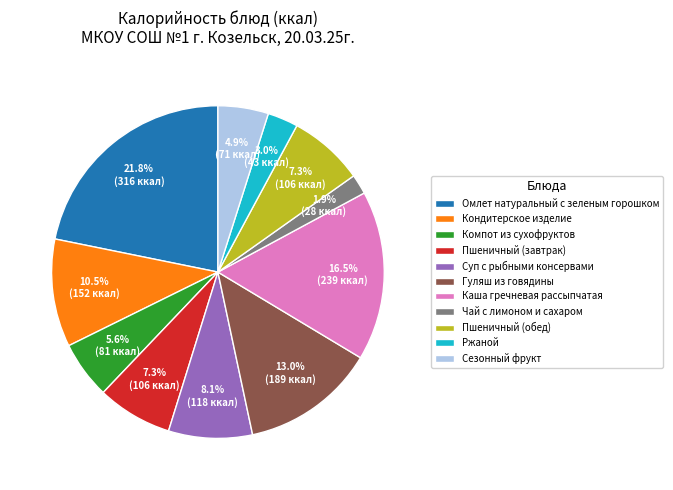

Count the number of slices in the pie.

11